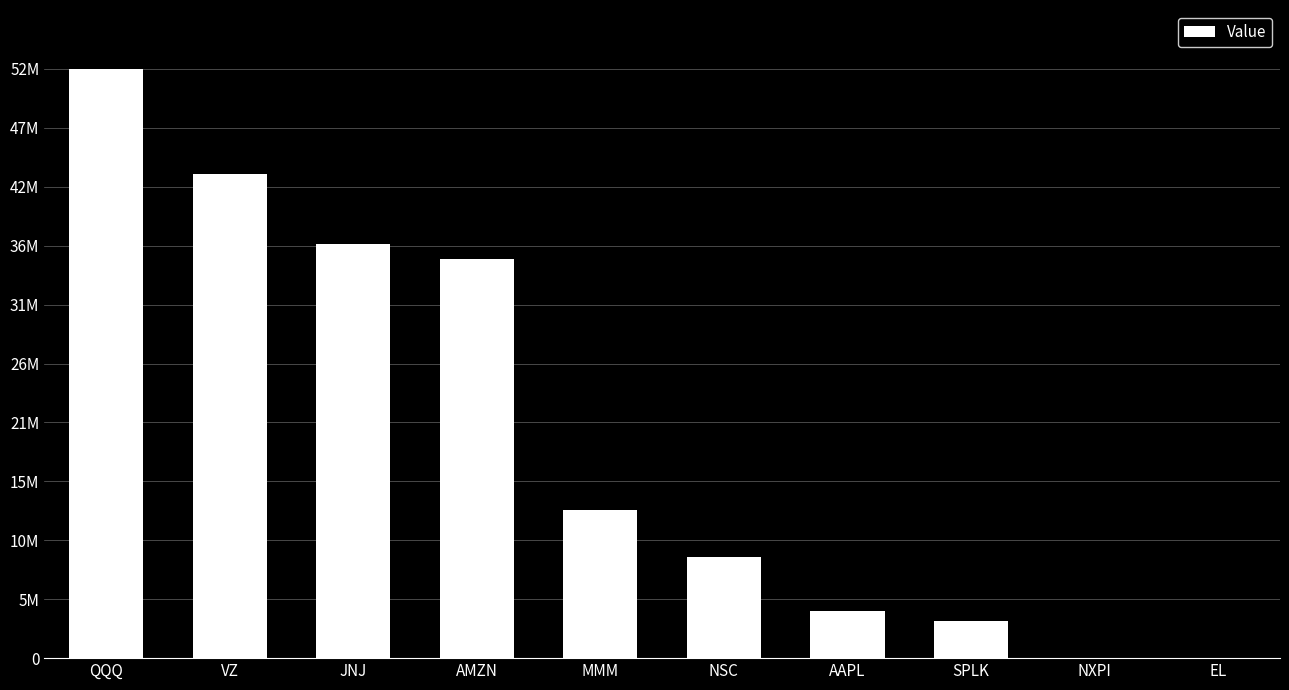

Are the bars horizontal?

No